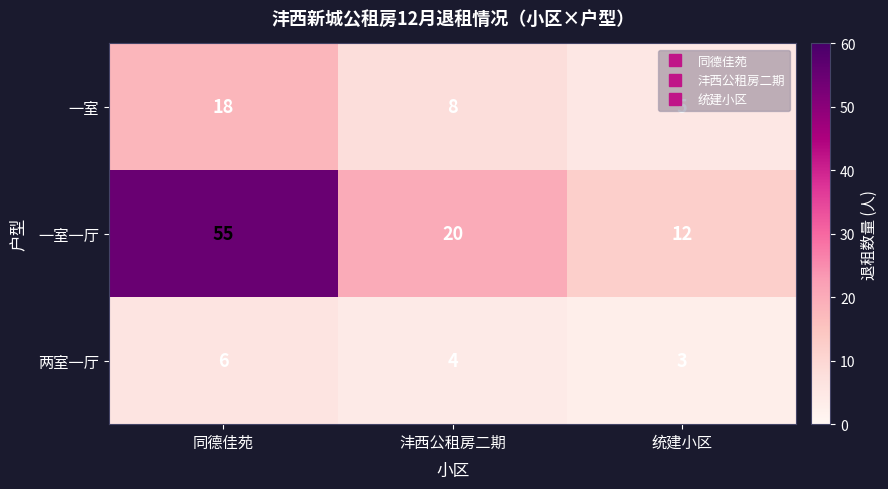

What is the sum of all 一室 values?

31